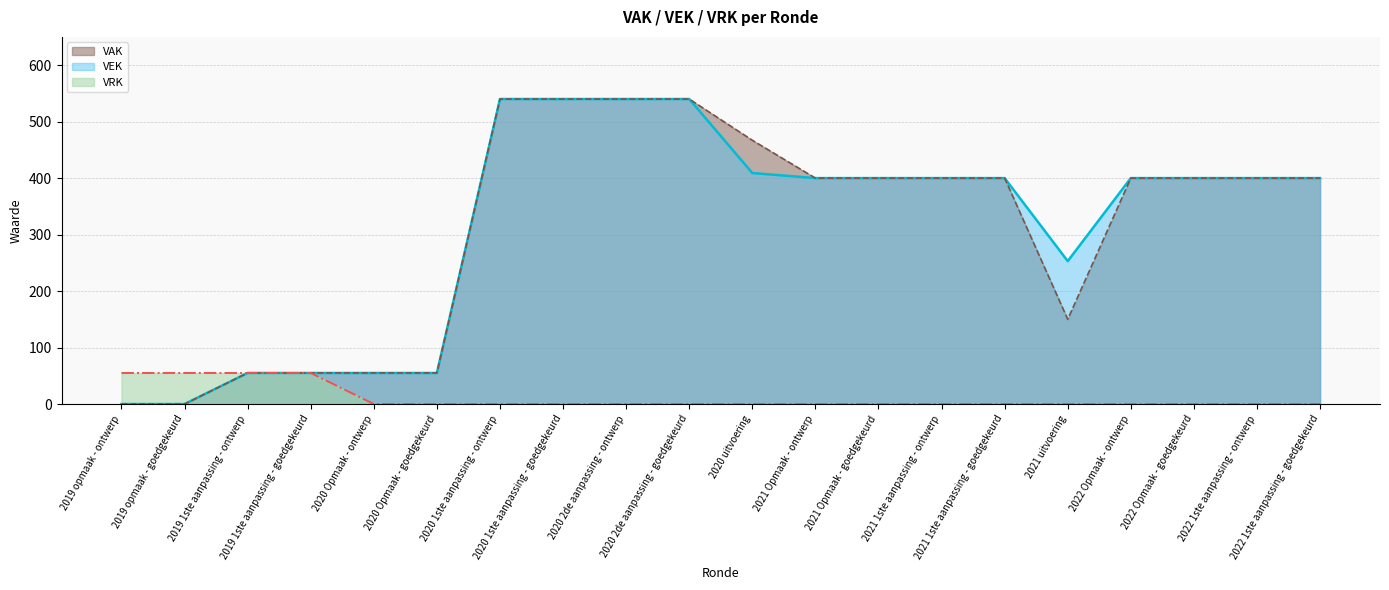

Reading left to right, list all the values displayed in this chart.

VEK: 0	0	55	55	55	55	540	540	540	540	409	400	400	400	400	253	400	400	400	400
VRK: 55	55	55	55	0	0	0	0	0	0	0	0	0	0	0	0	0	0	0	0
VAK: 0	0	55	55	55	55	540	540	540	540	467	400	400	400	400	150	400	400	400	400